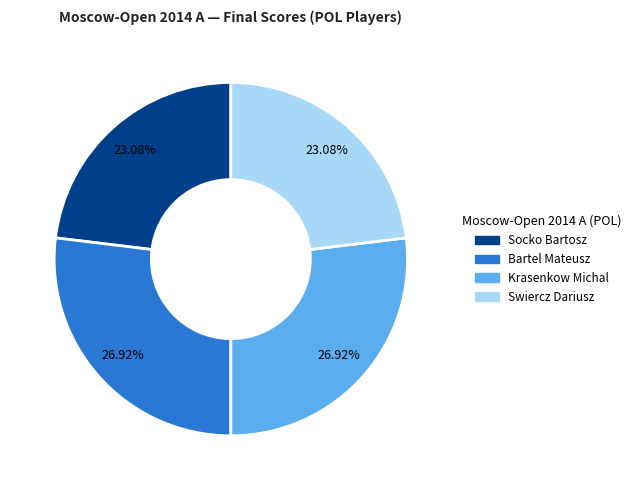

Combined, what portion of the pie is Swiercz Dariusz and Bartel Mateusz?

50.0%